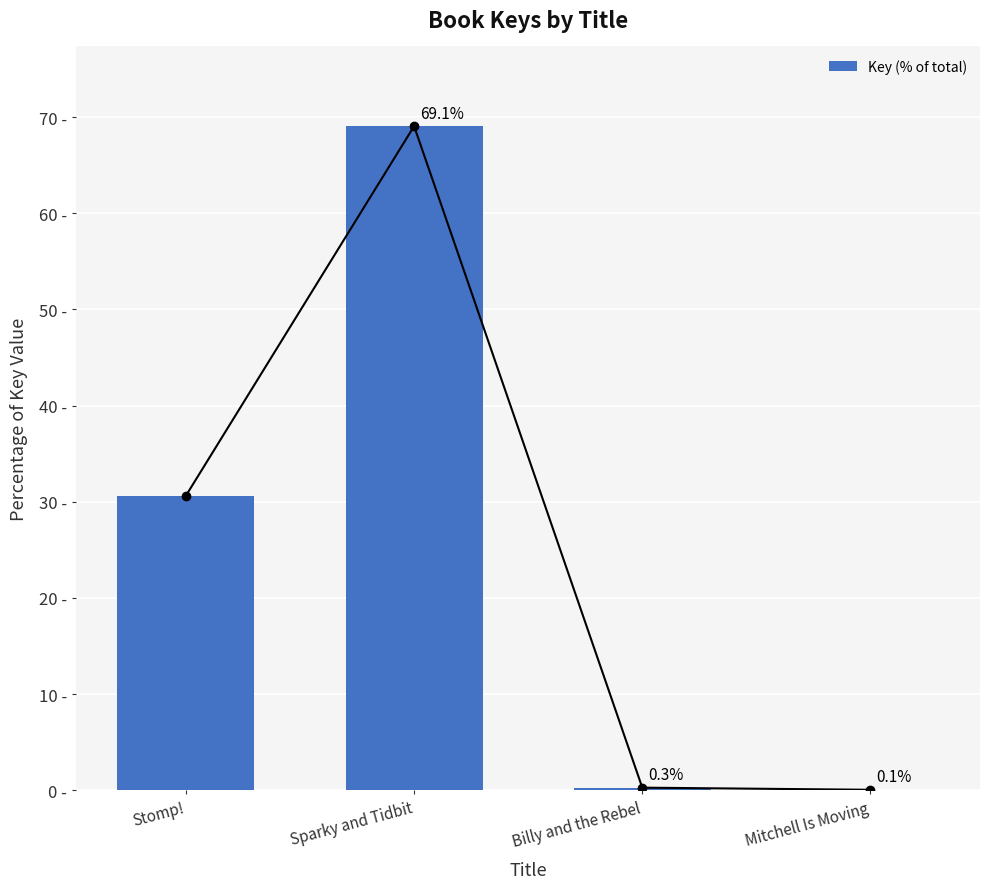

What is the label of the 4th bar from the right?

Stomp!